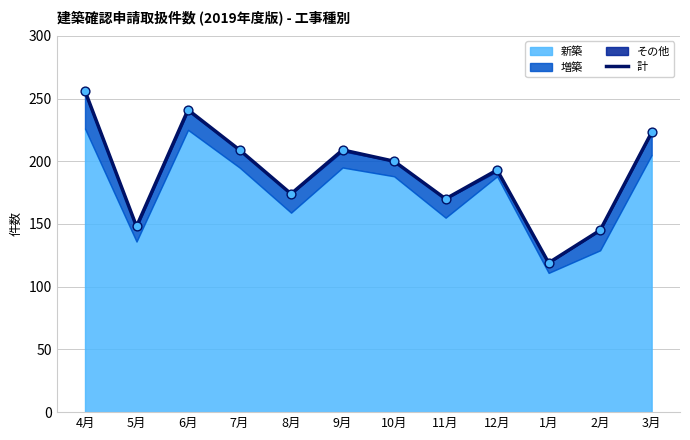

What is the change in value from 8月 to 11月?

-4